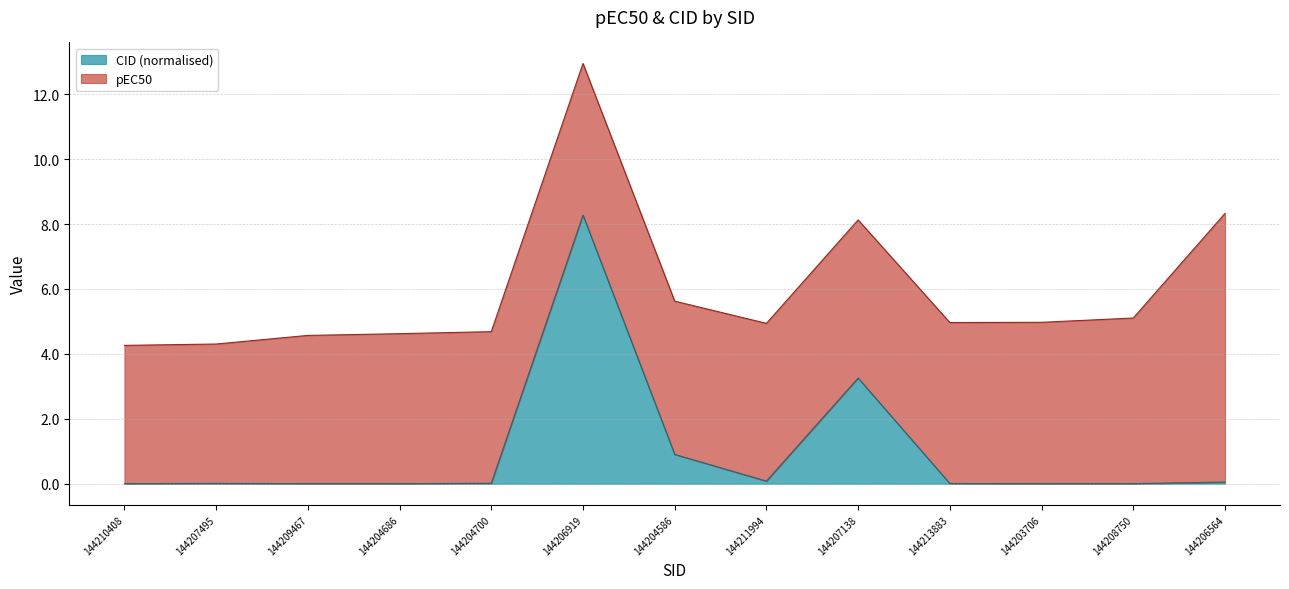

What is the greatest value displayed?

8.3